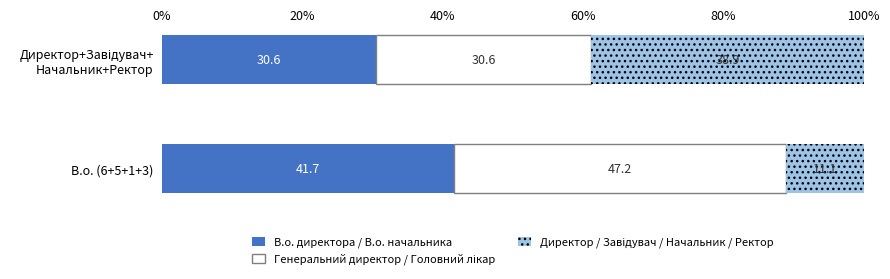

What is the difference between the maximum and minimum values in the В.о. директора / В.о. начальника series?

11.1